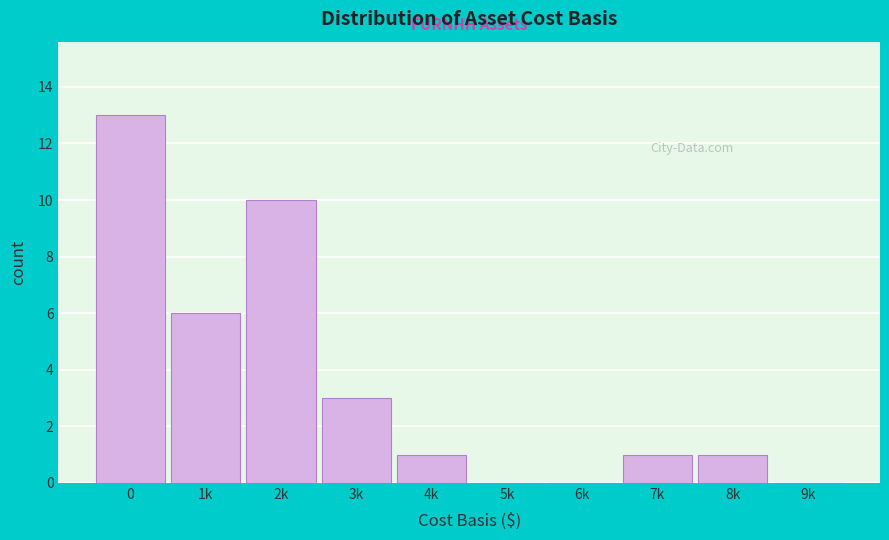

Reading right to left, list all the values displayed in this chart.

9k=0	8k=1	7k=1	6k=0	5k=0	4k=1	3k=3	2k=10	1k=6	0=13